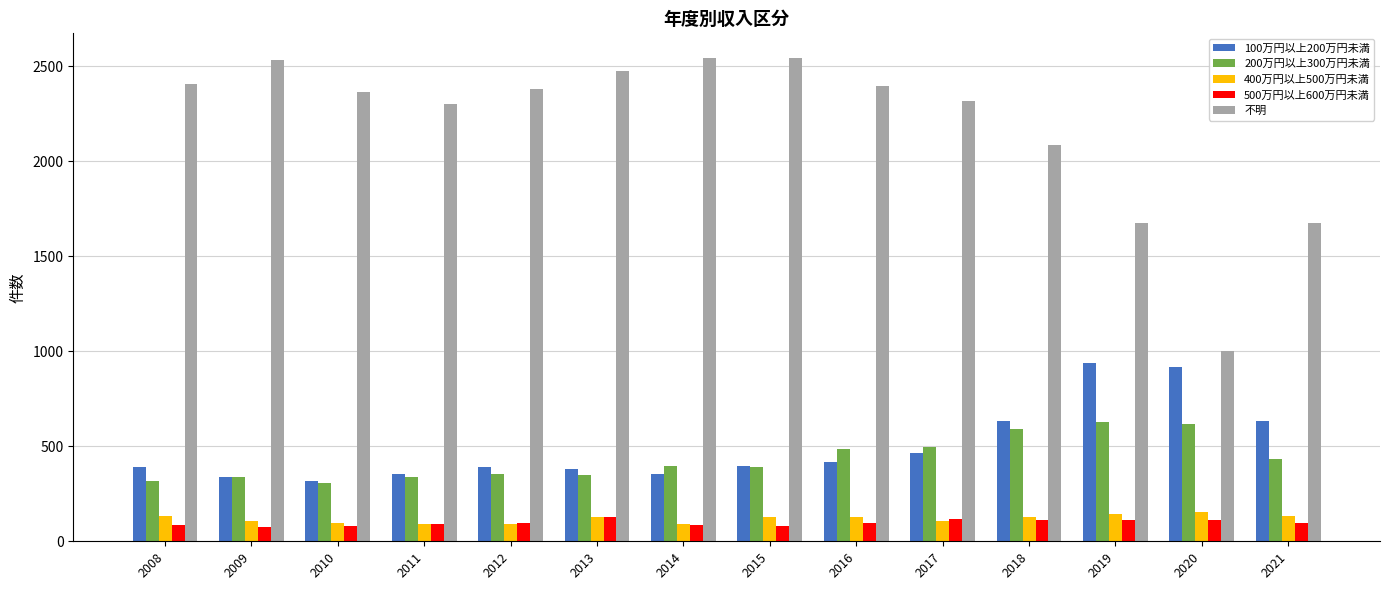

Which series has the largest range (max minus min)?

不明